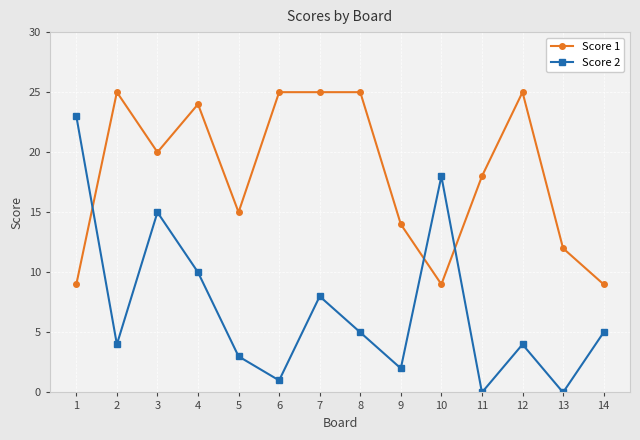

True or false: Score 1 has more than 0 interior local peaks.

True